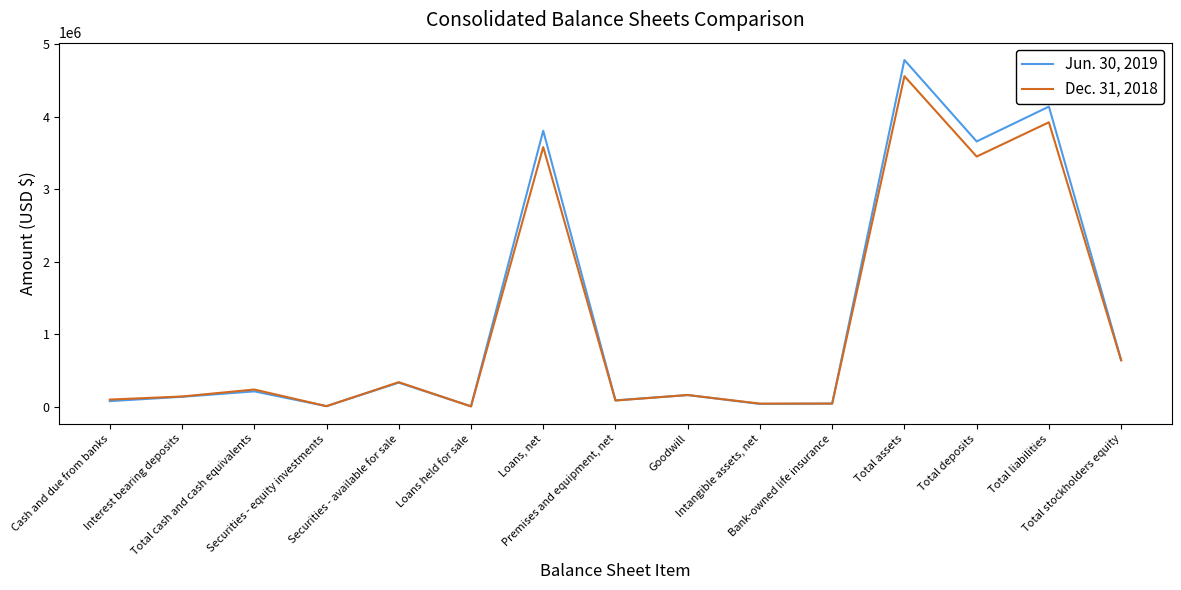

How many interior local peaks does the Jun. 30, 2019 series have?

6